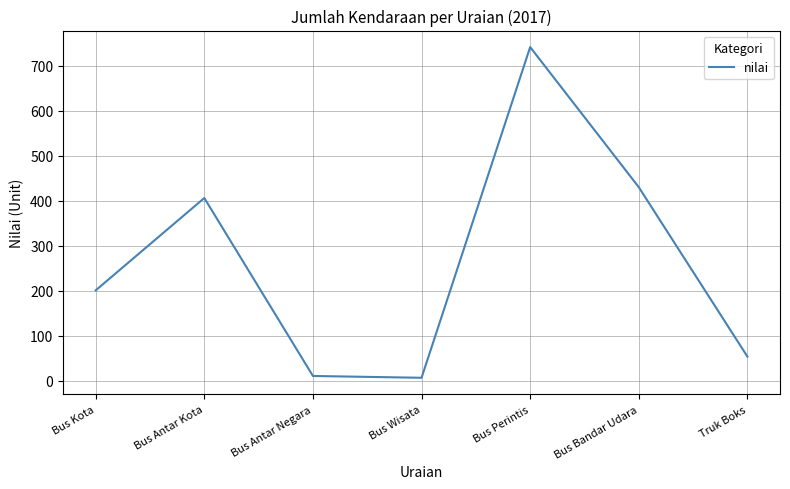

Reading left to right, extract all data points from this chart.

201	406	11	7	741	430	54